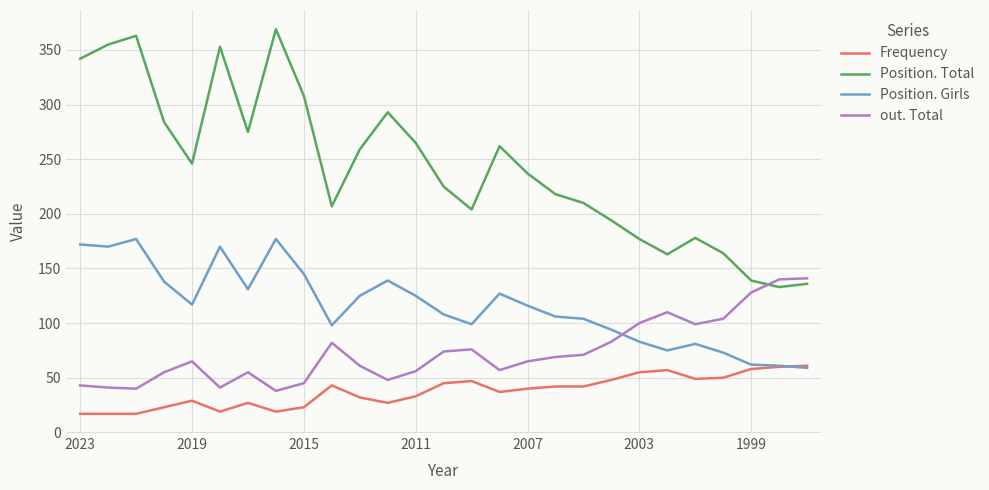

What is the maximum value for Frequency?

61